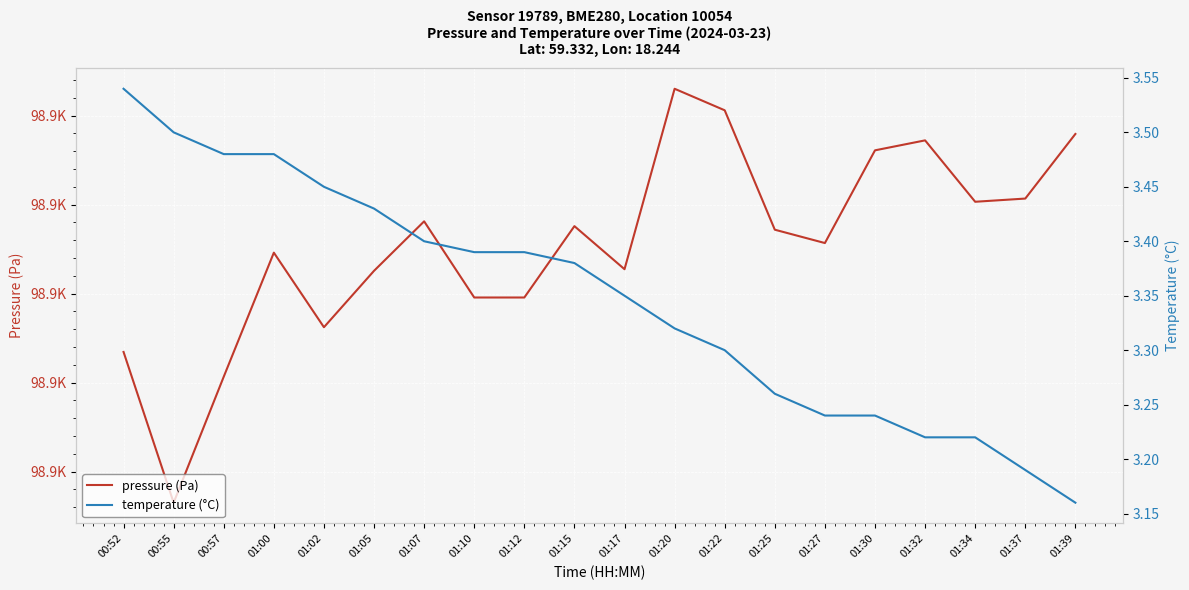

What is the label of the 4th point from the left?

01:00